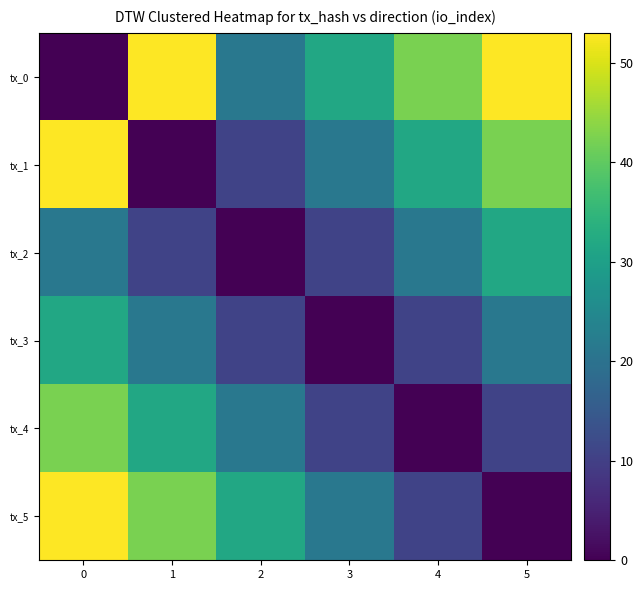

At 3, list the series in order from largest to smallest.

tx_0, tx_1, tx_5, tx_2, tx_4, tx_3